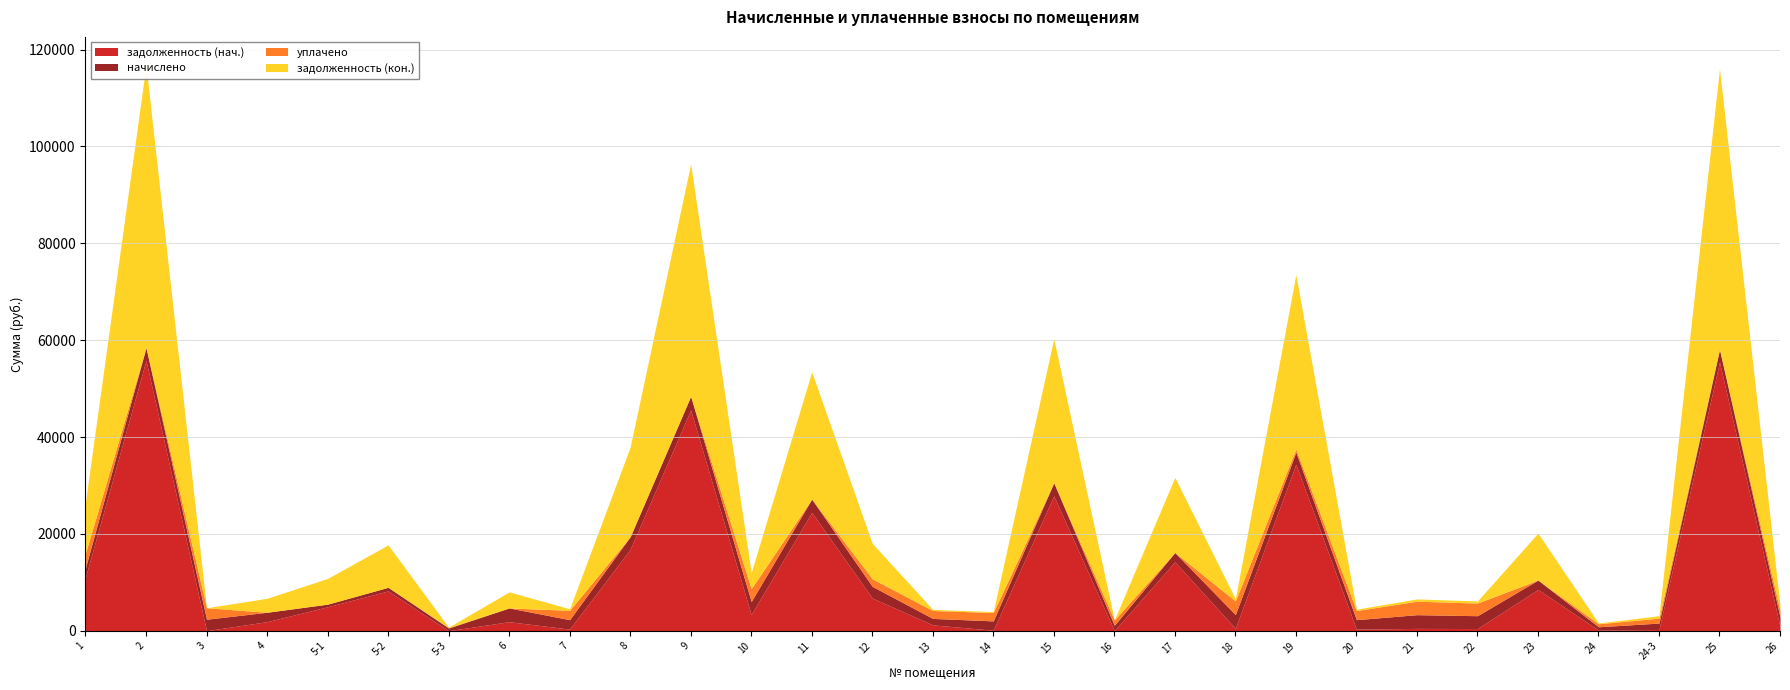

At which label does задолженность (кон.) reach its peak?

2